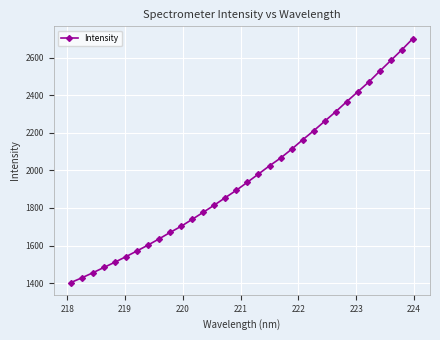

True or false: the data has more than 1 interior local peaks.

False